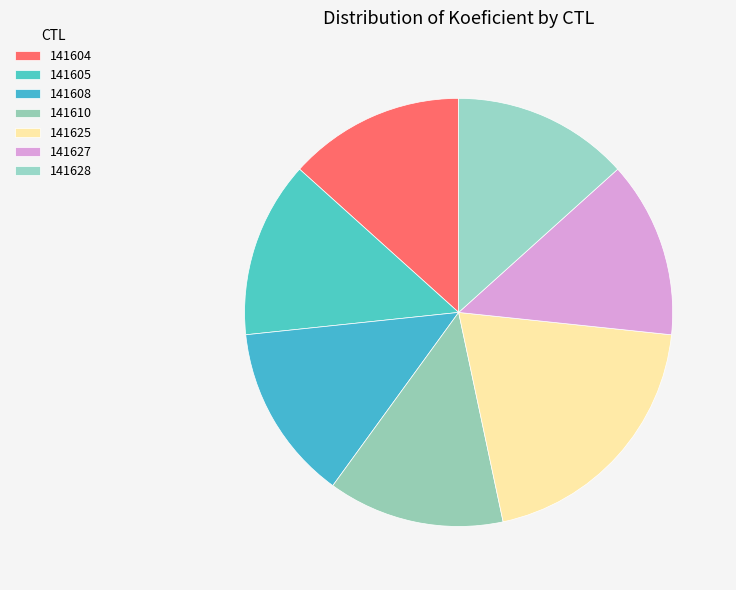

Does 141628 represent more than half of the total?

No